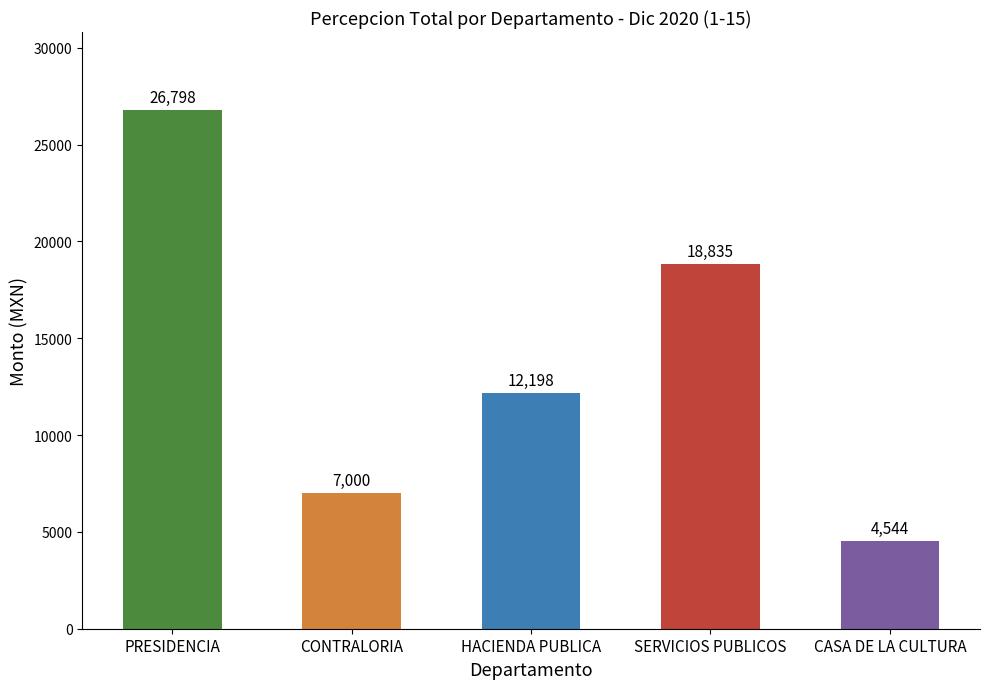

List the labels in order of value, largest first.

PRESIDENCIA, SERVICIOS PUBLICOS, HACIENDA PUBLICA, CONTRALORIA, CASA DE LA CULTURA